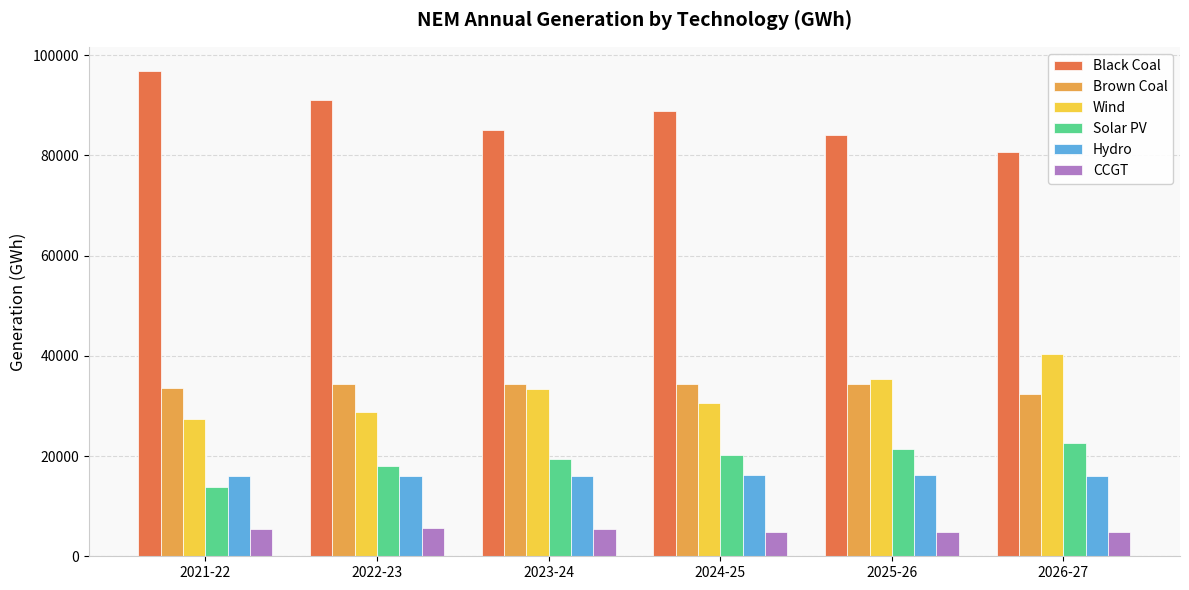

At which label does Solar PV first exceed 20232?

2024-25